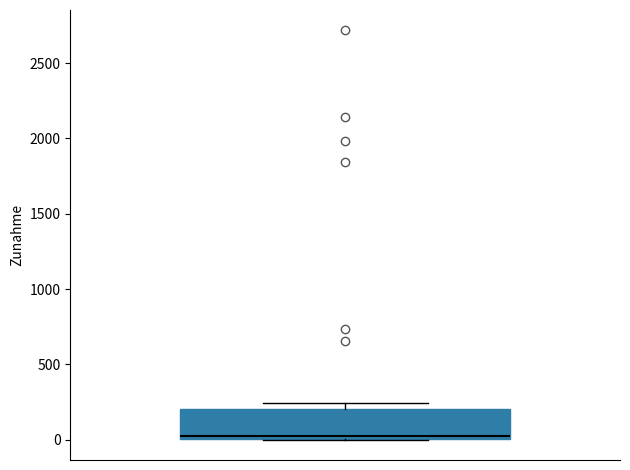

Where is the lower edge of the box on the y-axis? The values are not printed on the chart, so give them approximately, as read against the axis.

0